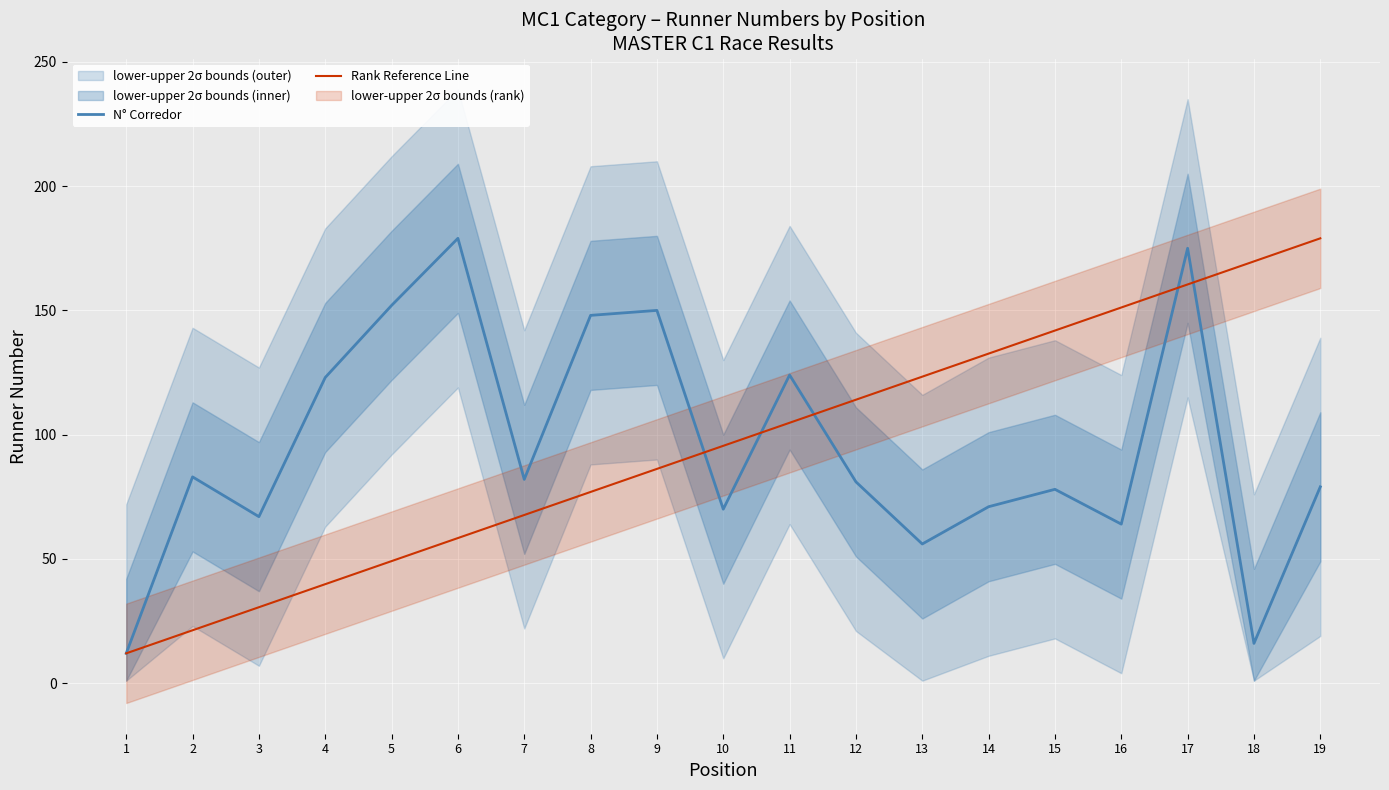

At how many categories does at least one series exceed 141?

9